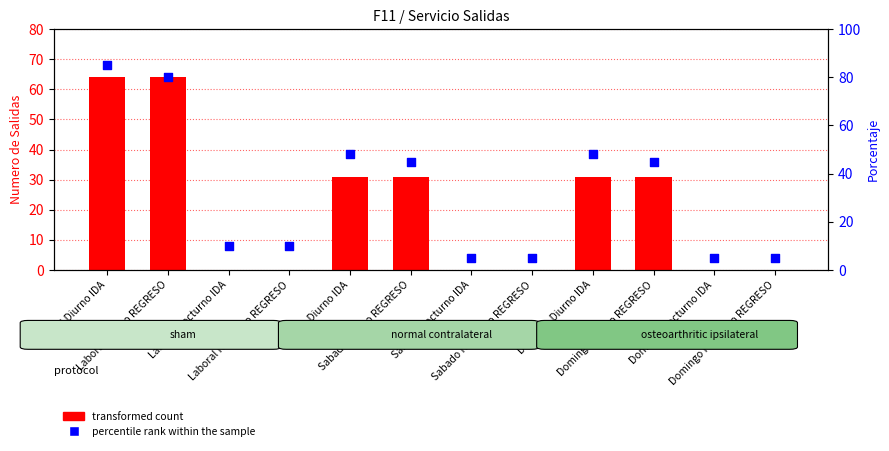

Which series has the largest total across all categories?

percentile rank within the sample